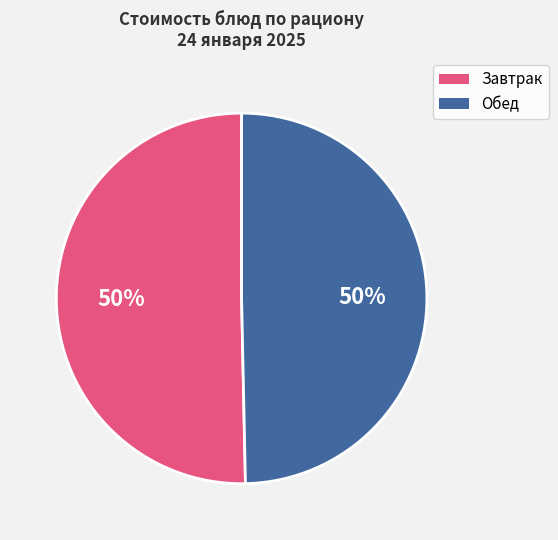

To the nearest percent, what is the average slice percentage?

50%